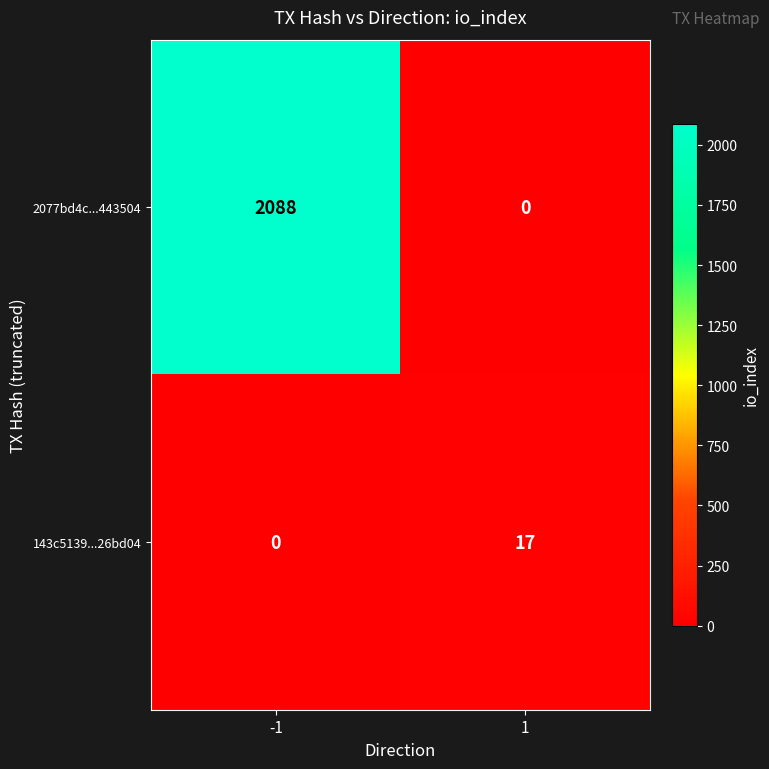

Reading right to left, extract all data points from this chart.

2077bd4c...443504: 0	2088
143c5139...26bd04: 17	0